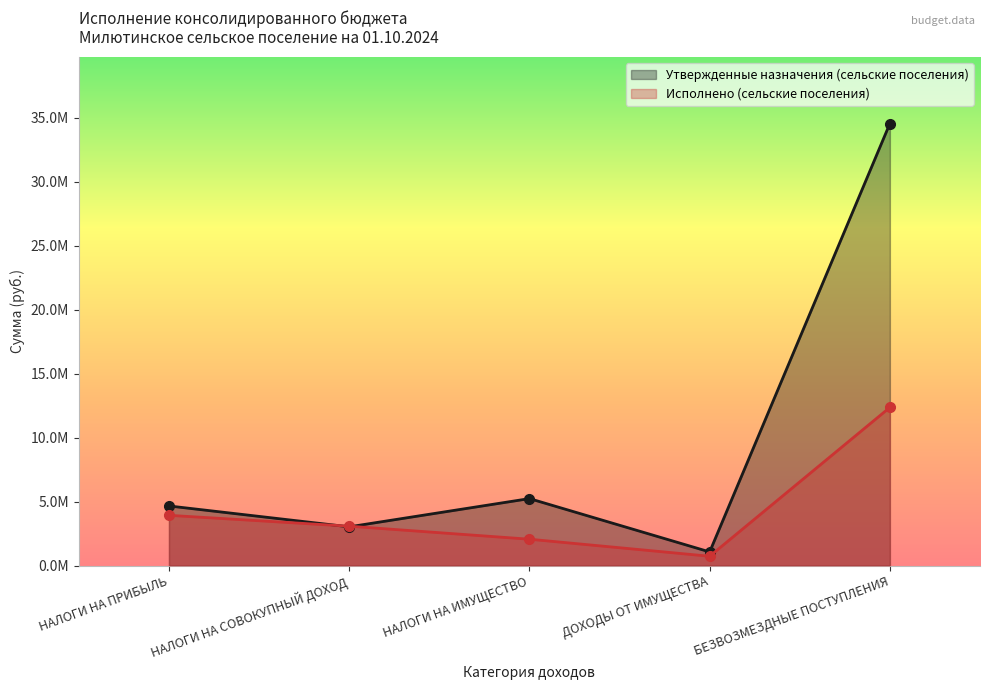

At which label does Утвержденные назначения (сельские поселения) reach its minimum?

ДОХОДЫ ОТ ИМУЩЕСТВА